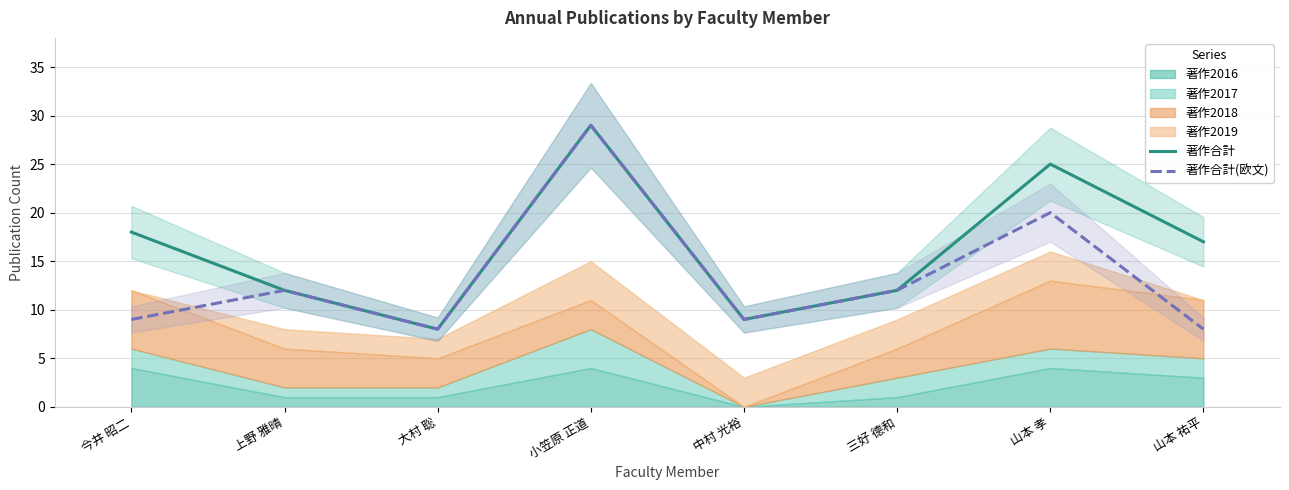

How many lines are shown in the chart?

2